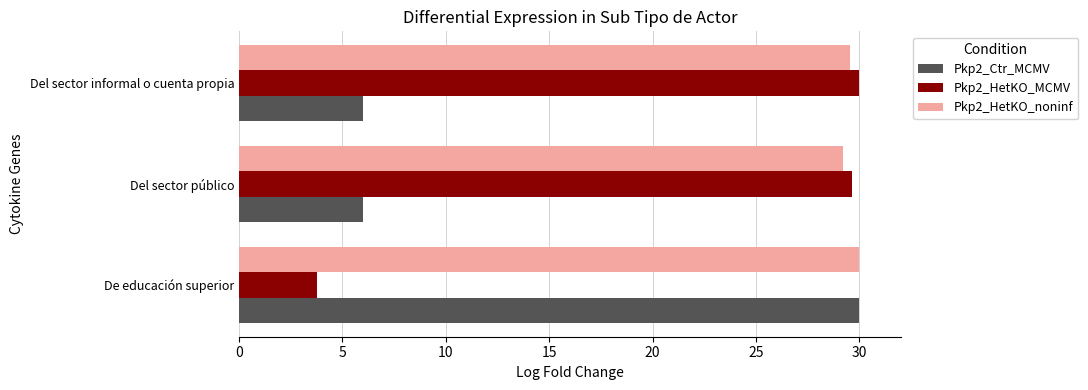

What is the greatest value displayed?

30.0